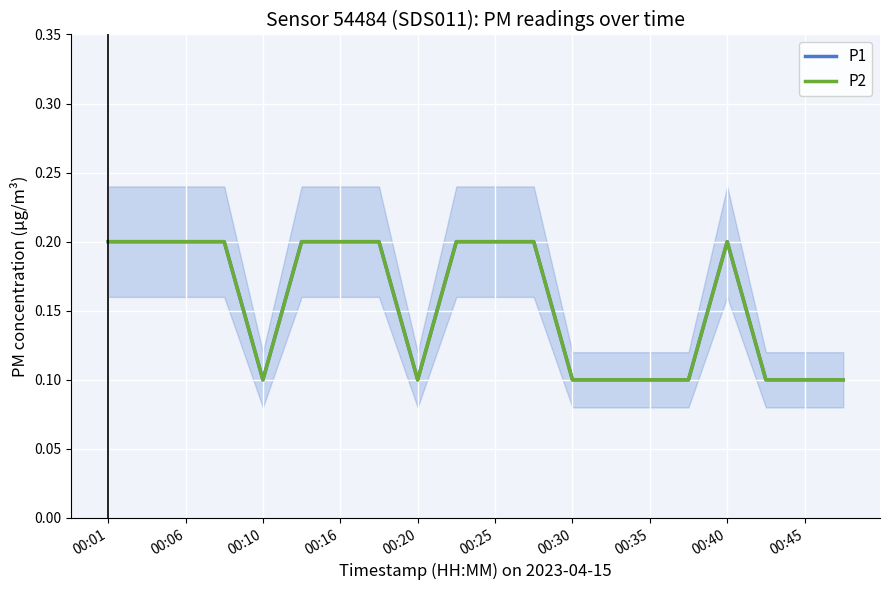

Where is the first local maximum for P2?

00:40